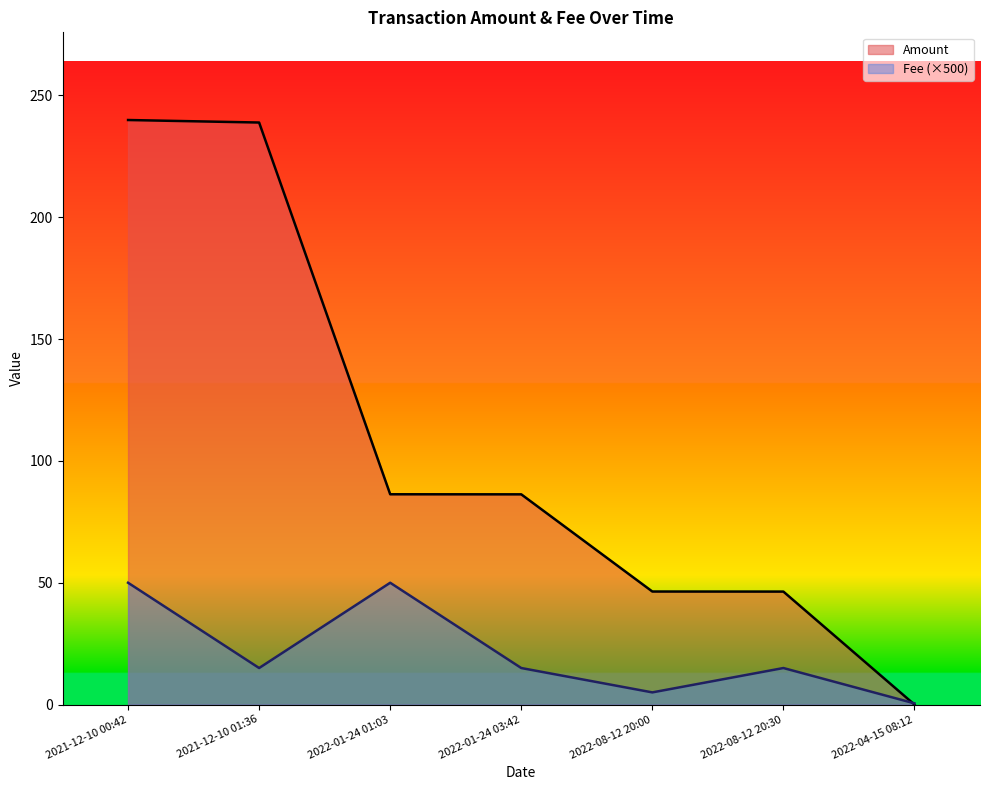

What is the difference between the second highest and minimum values in the Amount series?

238.9